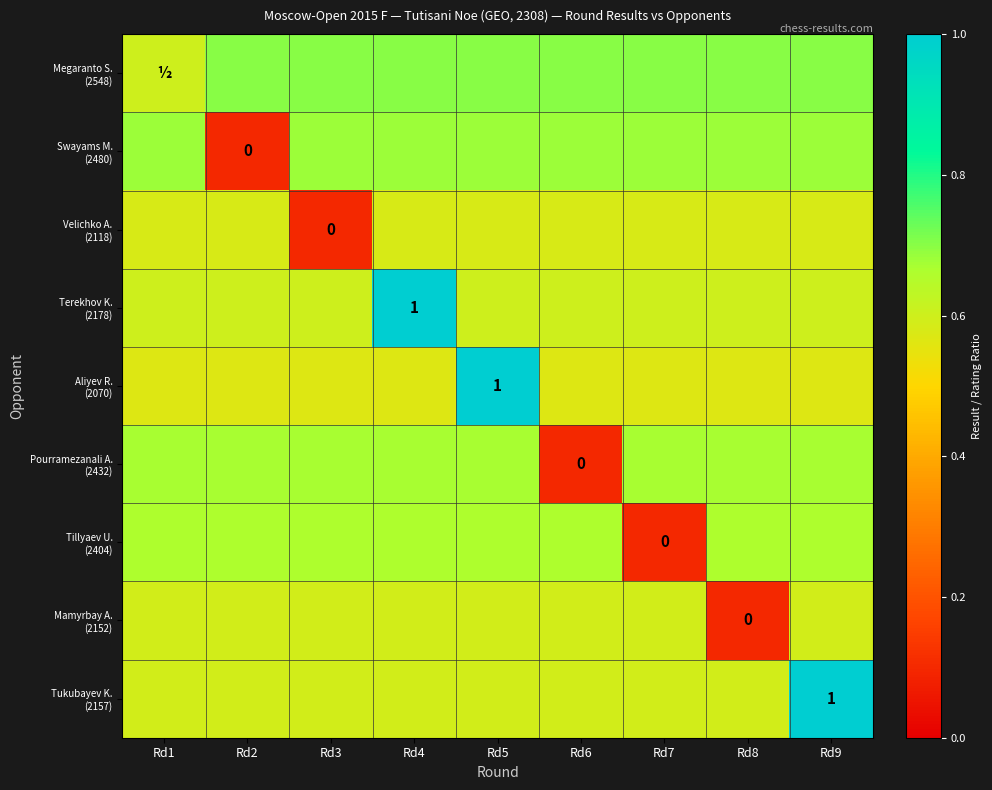

True or false: Aliyev R. (2070) has a value of 0.4 at Rd5.

False